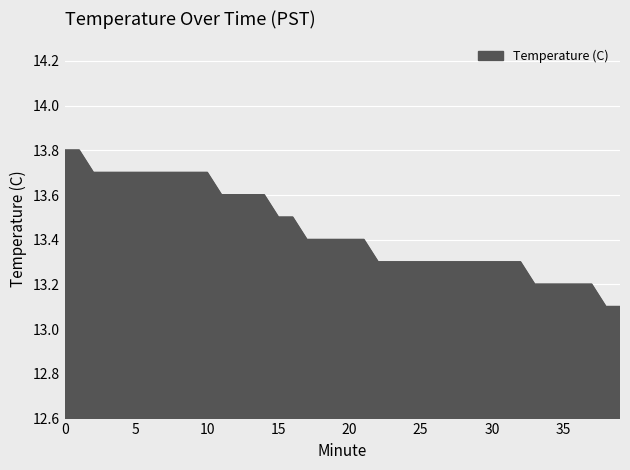

What is the maximum value shown in the chart?

13.8